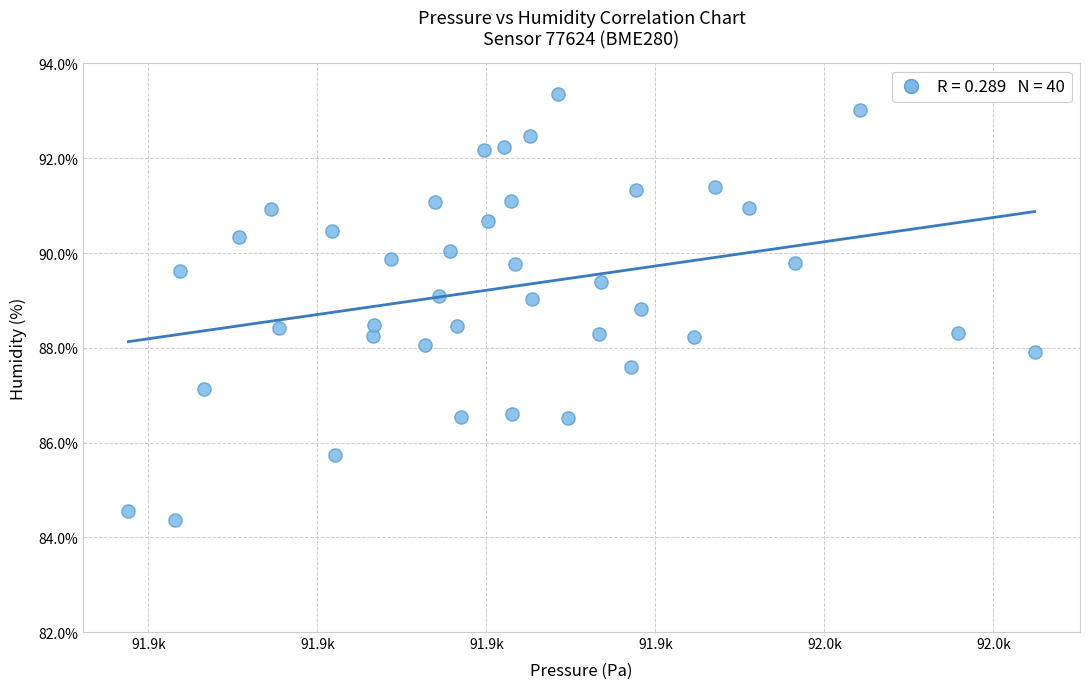

What is the range of Y values (max minus min)?

9.0